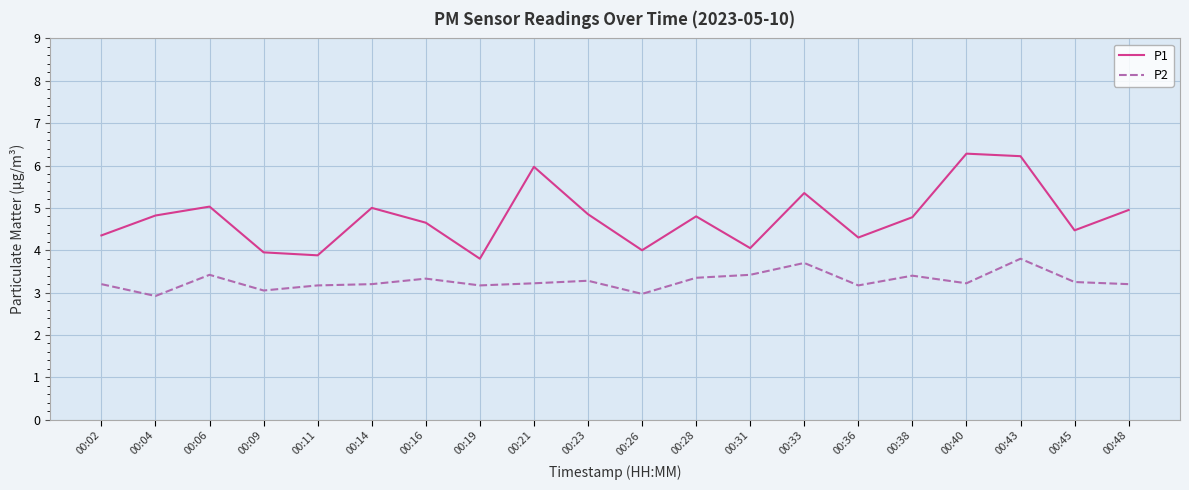

What is the difference between the P2 values at 00:40 and 00:04?

0.3